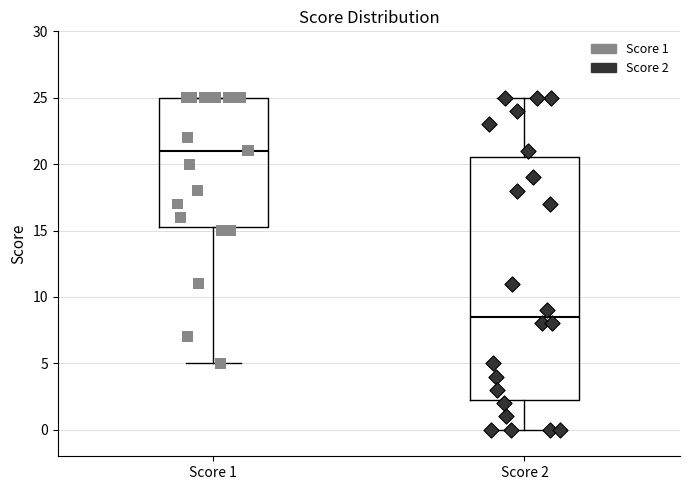

Which box's median line is the lowest?

Score 2